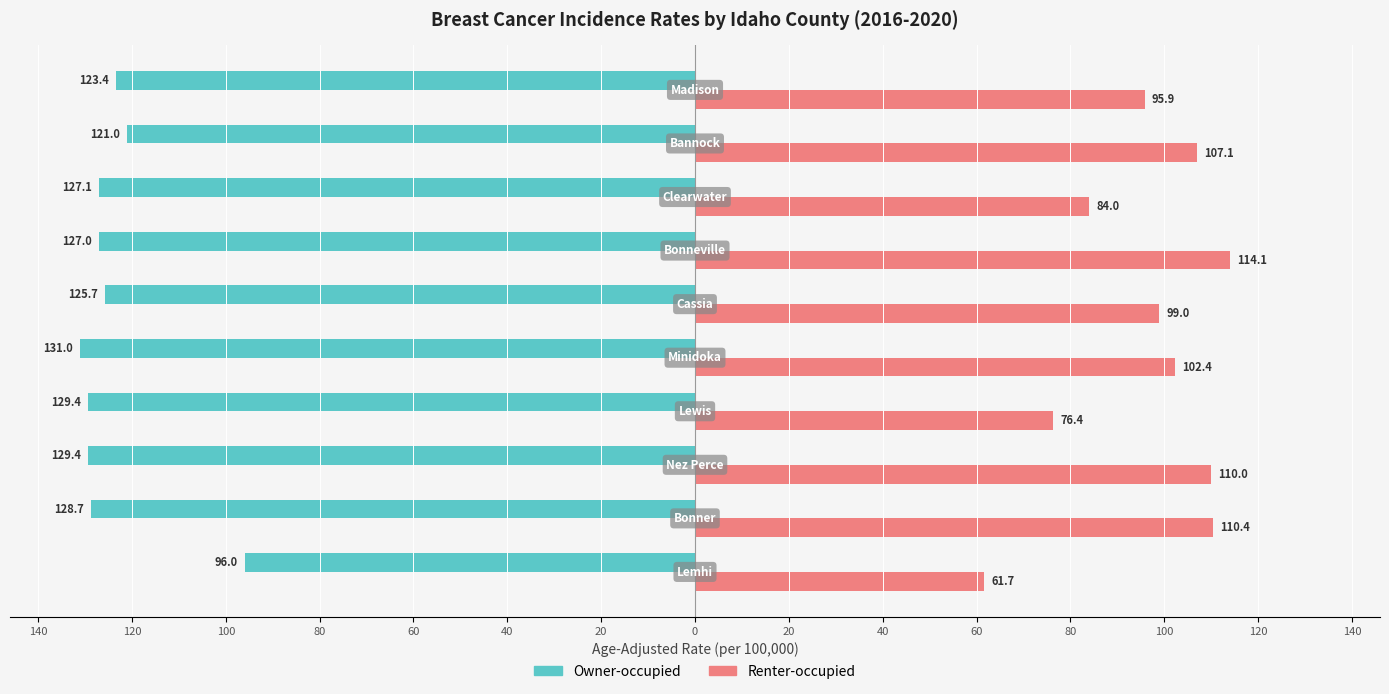

What are all the series names shown in the legend?

Owner-occupied, Renter-occupied